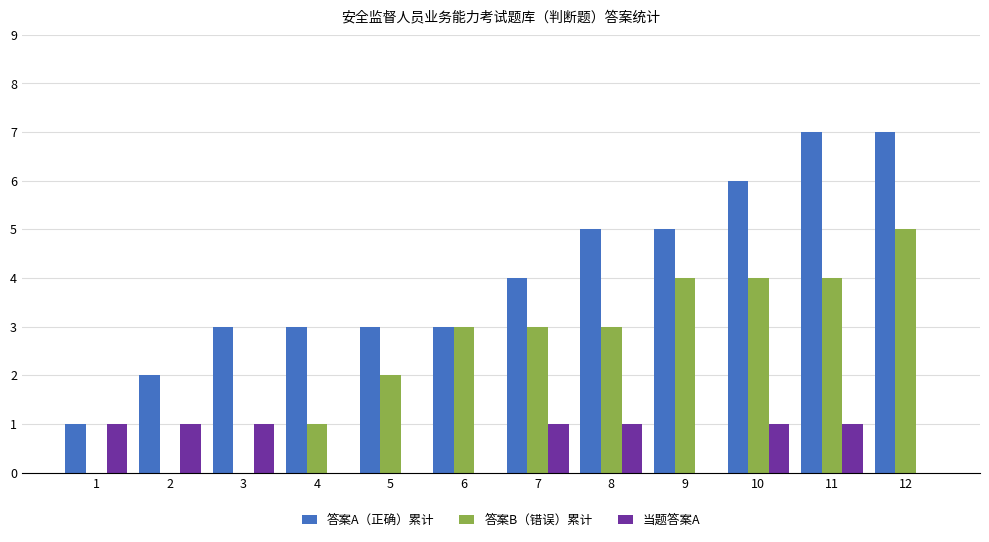

Which category has the highest value in the 答案B（错误）累计 series?

12